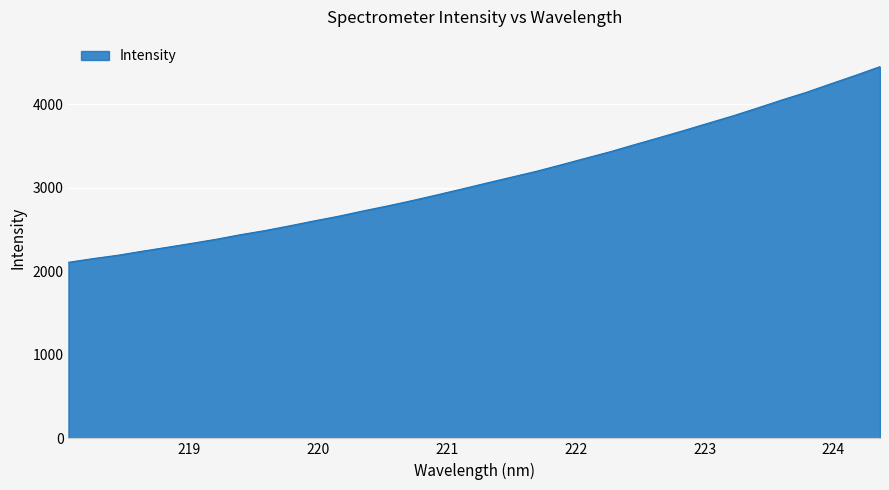

What is the greatest value displayed?

4451.2